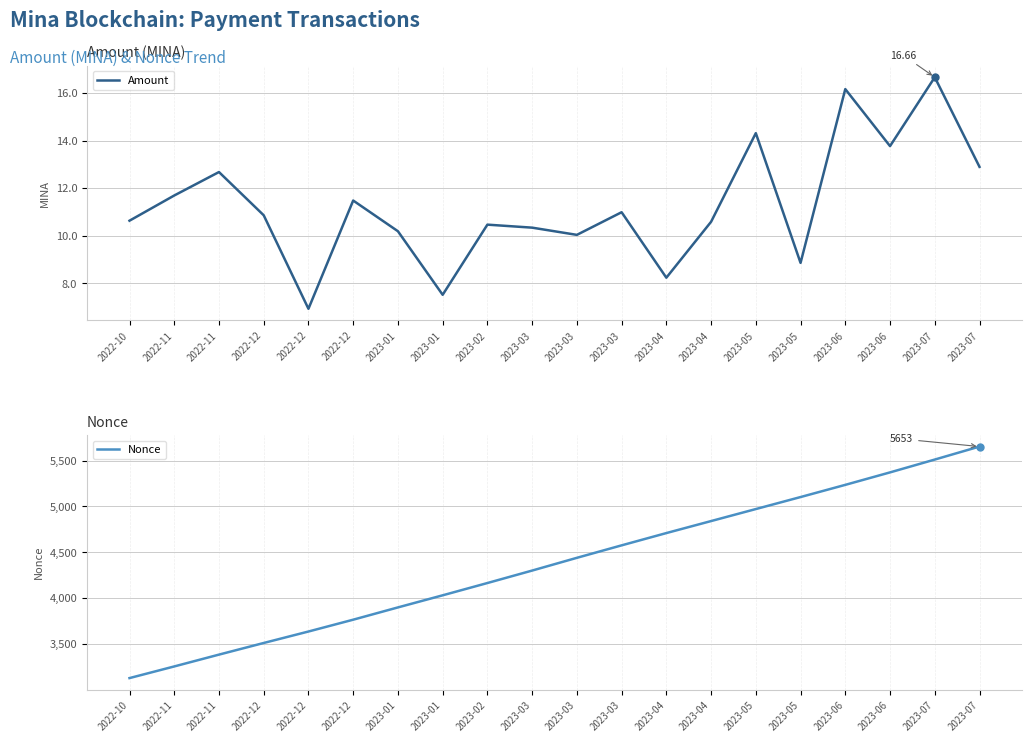

Where is the first local maximum for Amount?

2022-11